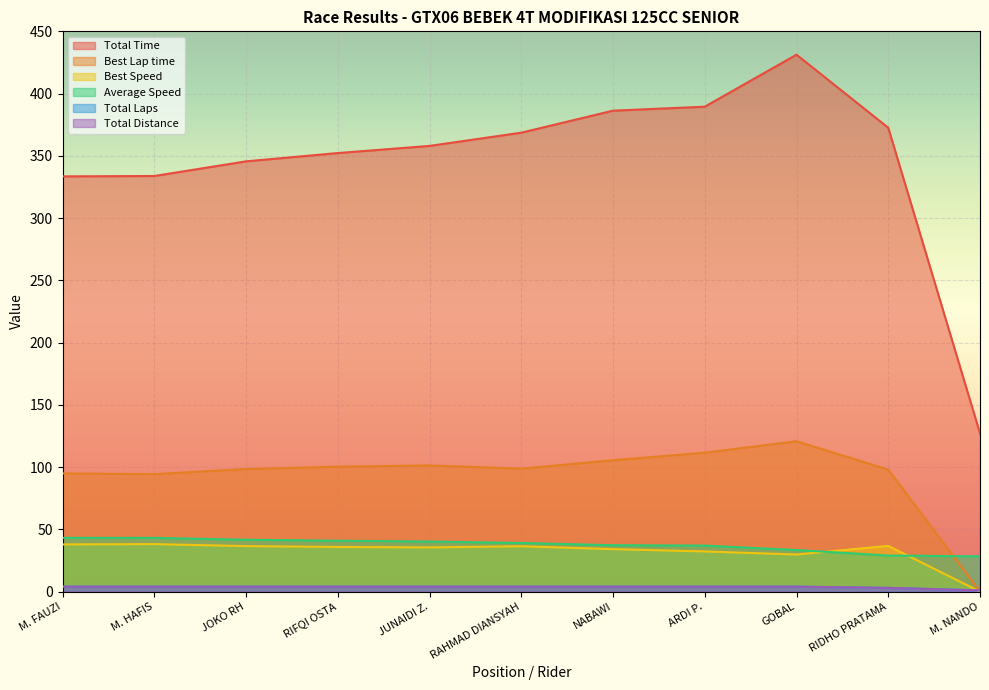

Count the Total Distance values in the range 4 to 5.

9